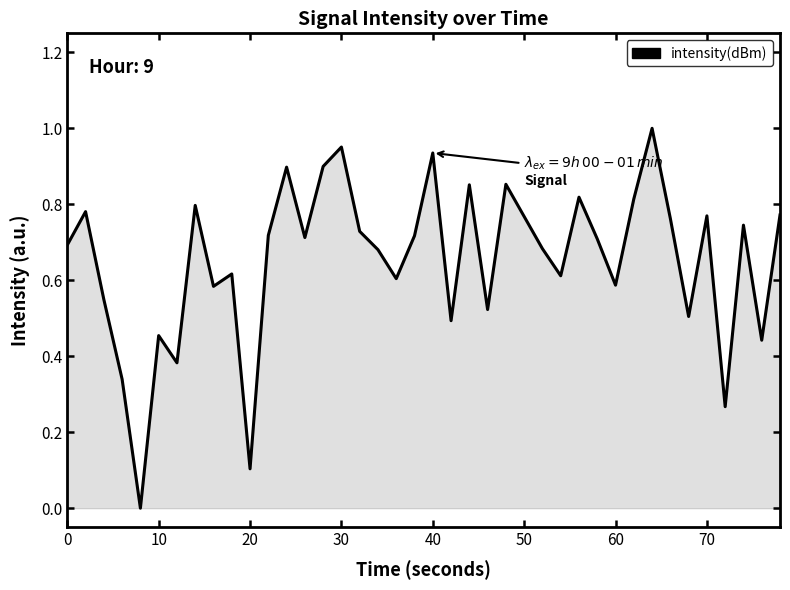

Is it true that the value at 0 is 0.2?

False